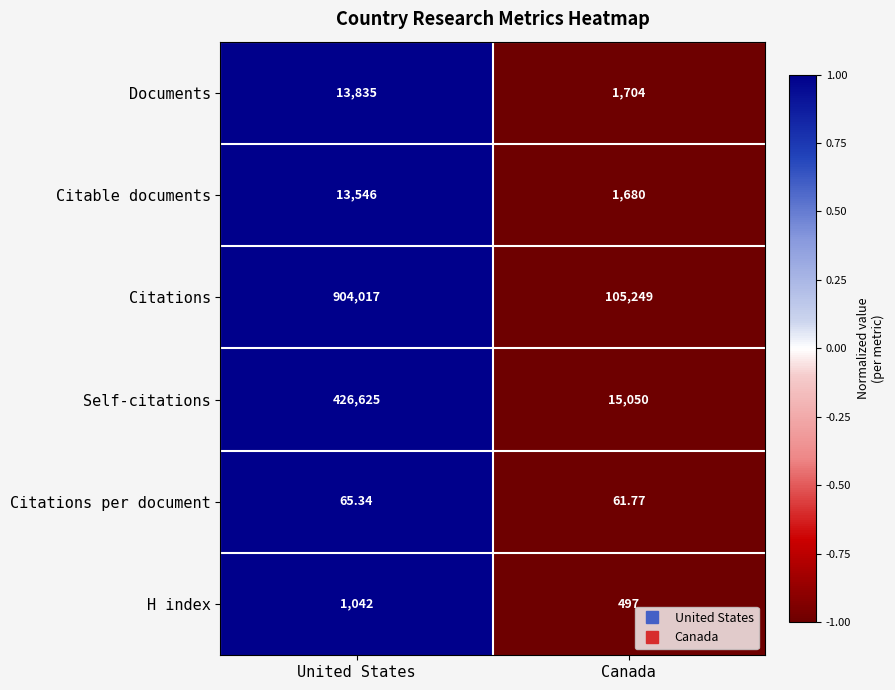

Count the number of categories in the chart.

2